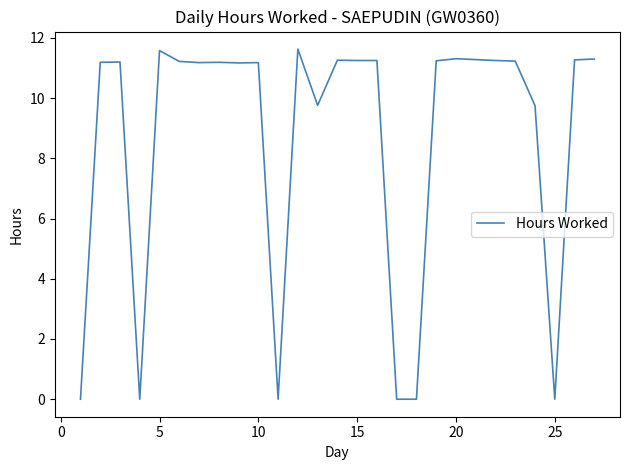

What is the difference between the maximum and minimum values?

11.6